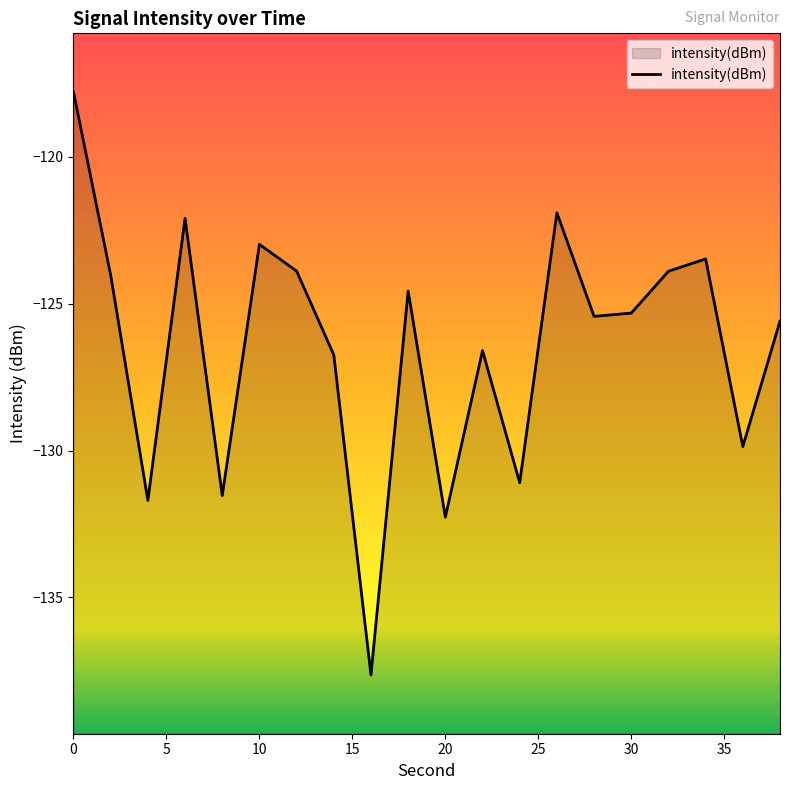

Reading left to right, list all the values displayed in this chart.

-117.8	-124.0	-131.7	-122.1	-131.5	-123.0	-123.9	-126.7	-137.6	-124.6	-132.3	-126.6	-131.1	-121.9	-125.4	-125.3	-123.9	-123.5	-129.9	-125.6